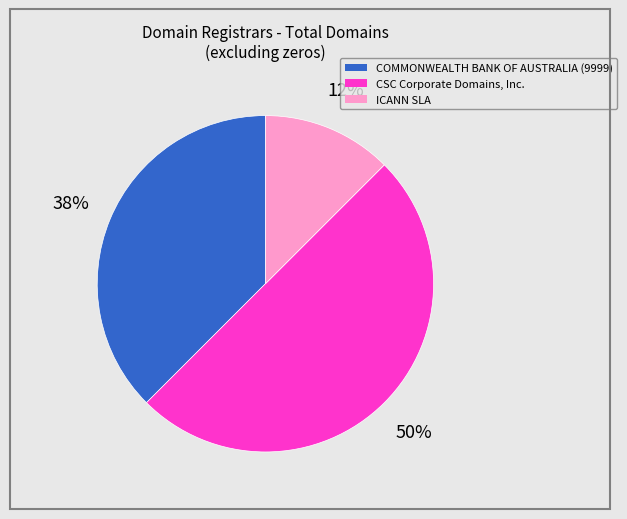

Rank the categories by value from highest to lowest.

CSC Corporate Domains, Inc., COMMONWEALTH BANK OF AUSTRALIA (9999), ICANN SLA